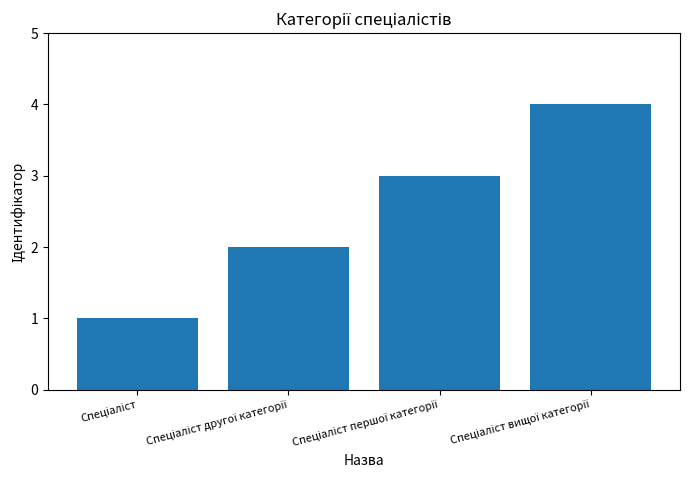

What is the sum of all values?

10